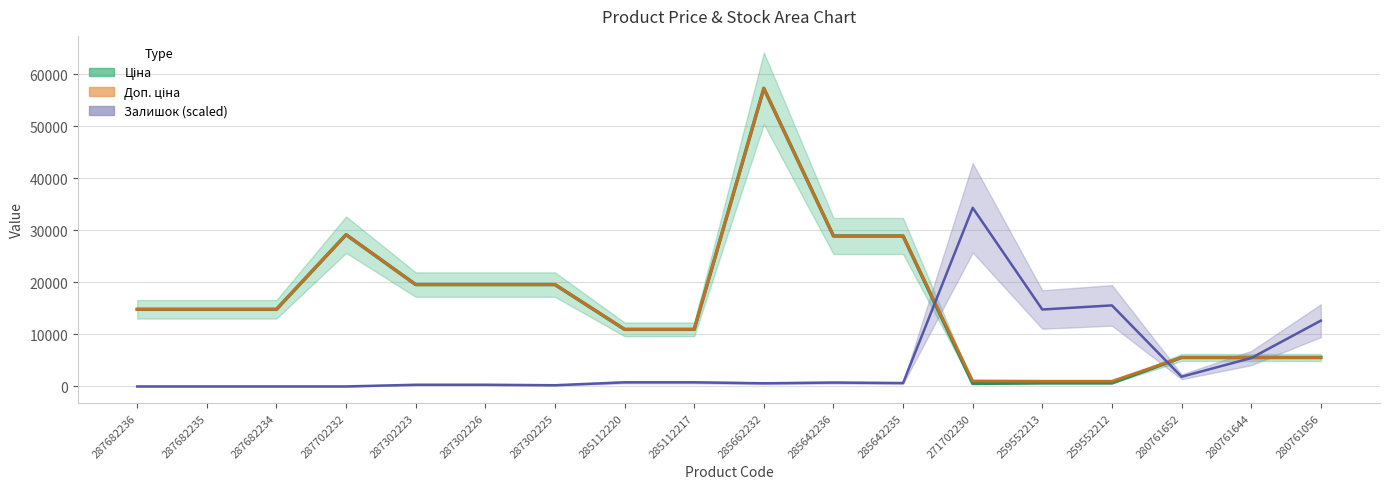

Rank the categories by Доп. ціна value from lowest to highest.

259552213, 259552212, 271702230, 280761652, 280761644, 280761056, 285112220, 285112217, 287682236, 287682235, 287682234, 287302223, 287302226, 287302225, 285642236, 285642235, 287702232, 285662232